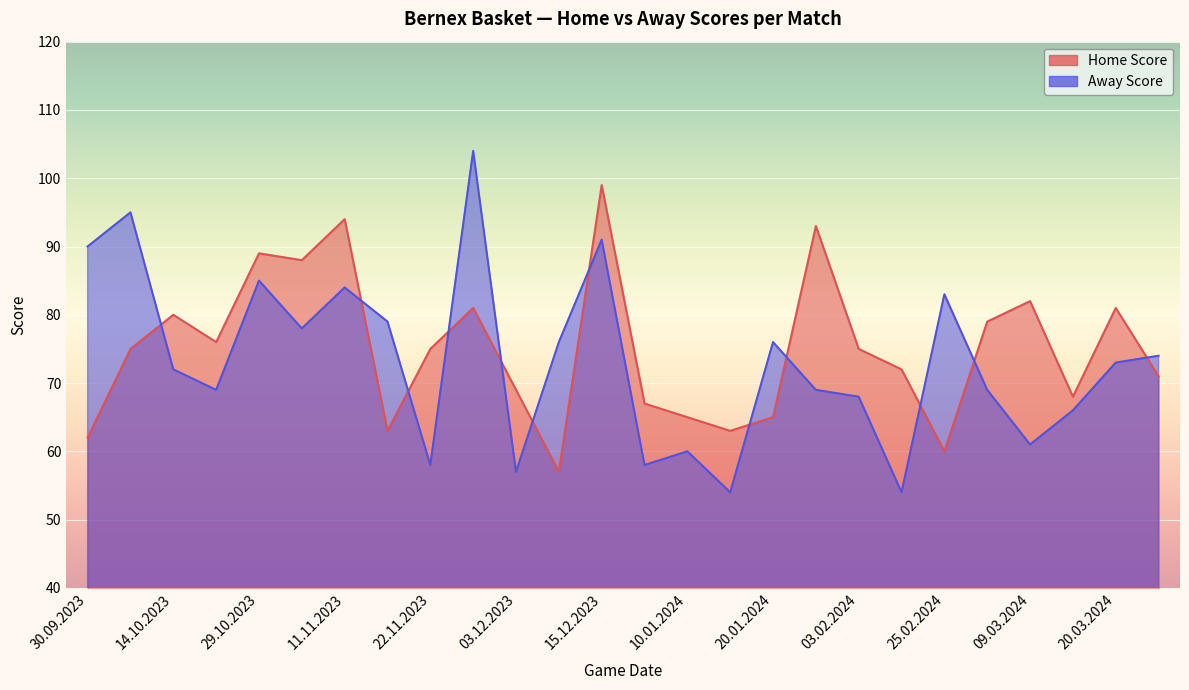

At 09.12.2023, list the series in order from smallest to largest.

Home Score, Away Score